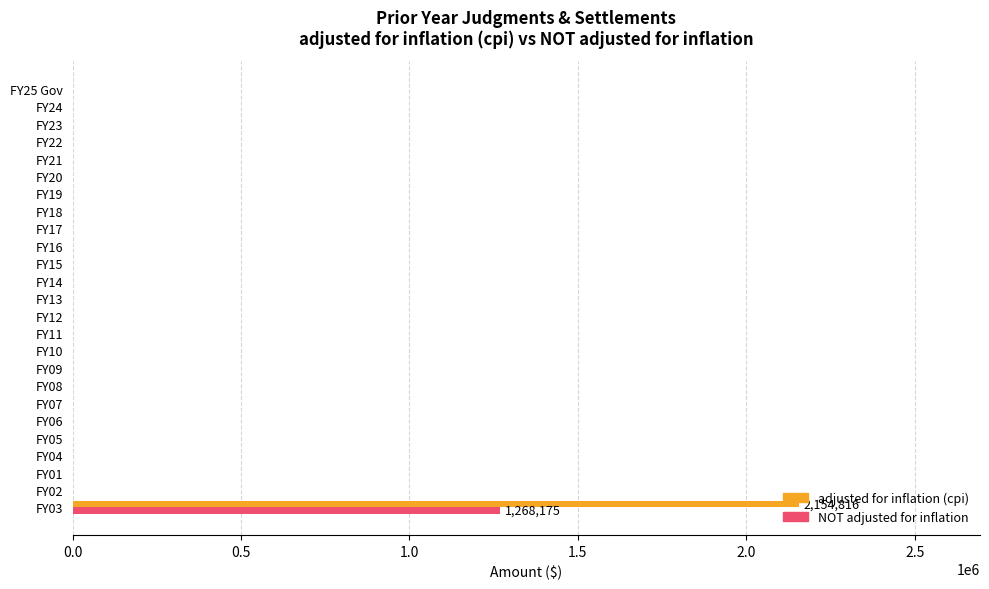

What is the maximum value for NOT adjusted for inflation?

1268175